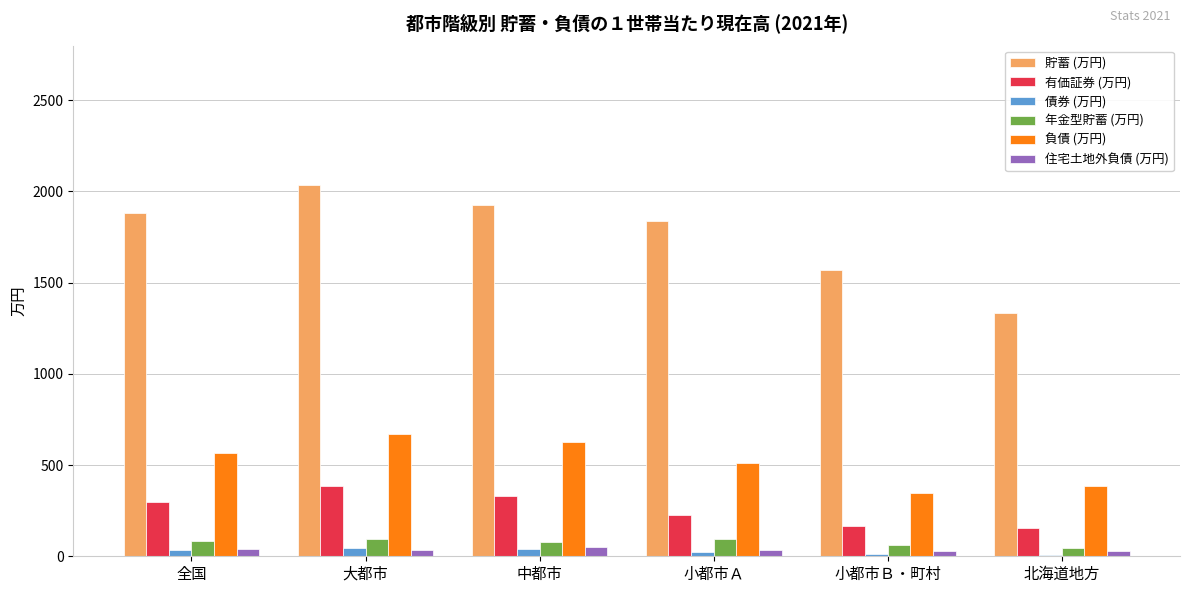

What is the sum of all 債券 (万円) values?

162